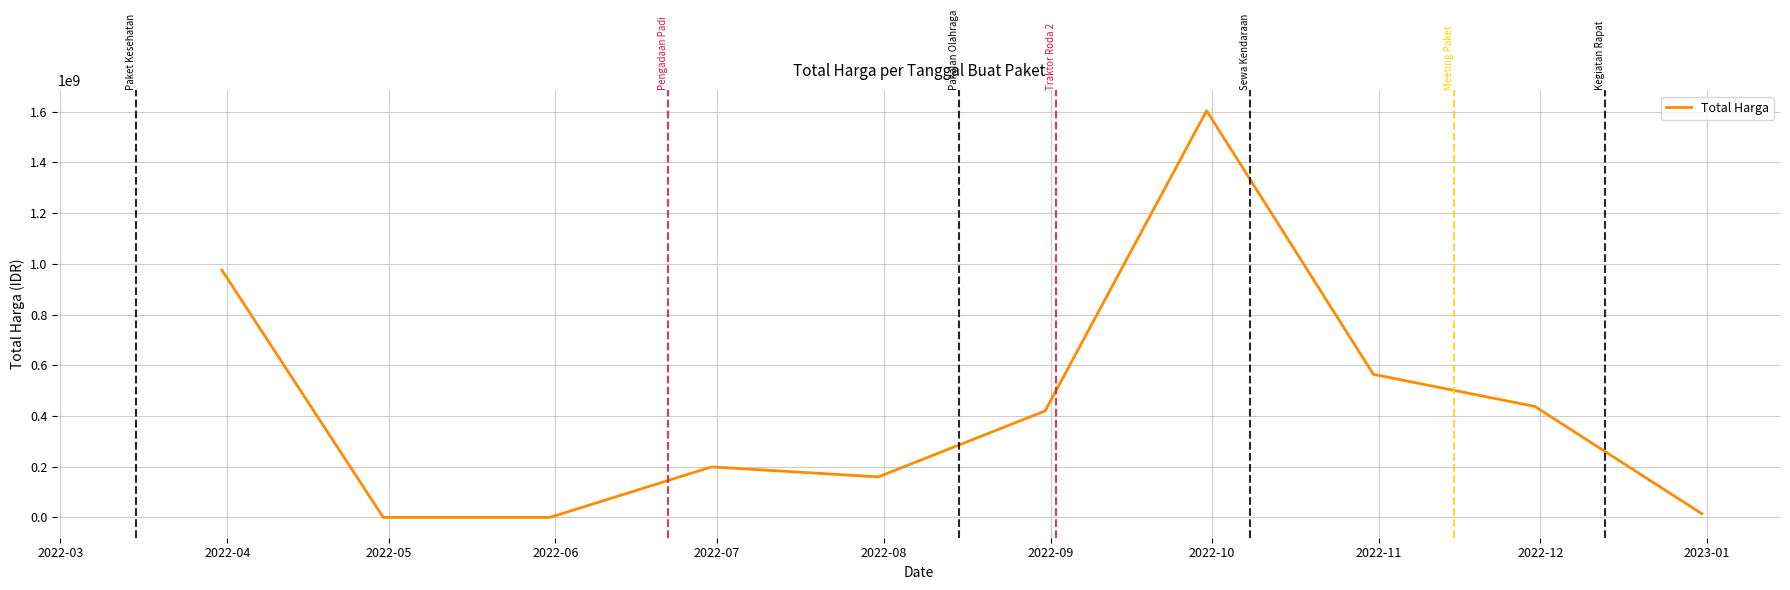

What is the difference between the maximum and minimum values?

1604159000